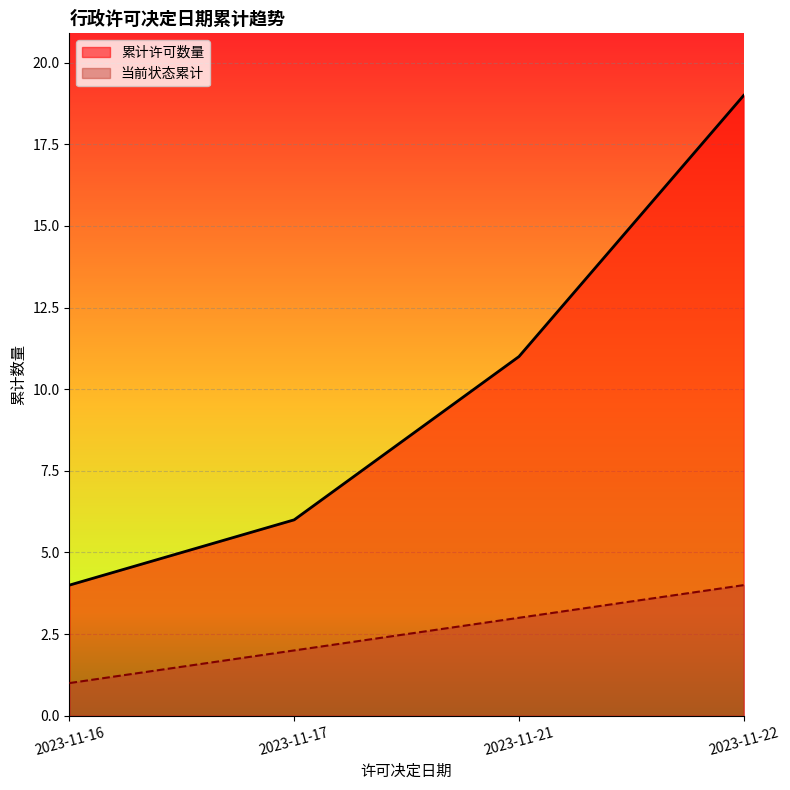

True or false: 当前状态 and 累计许可数量 cross at least once.

False